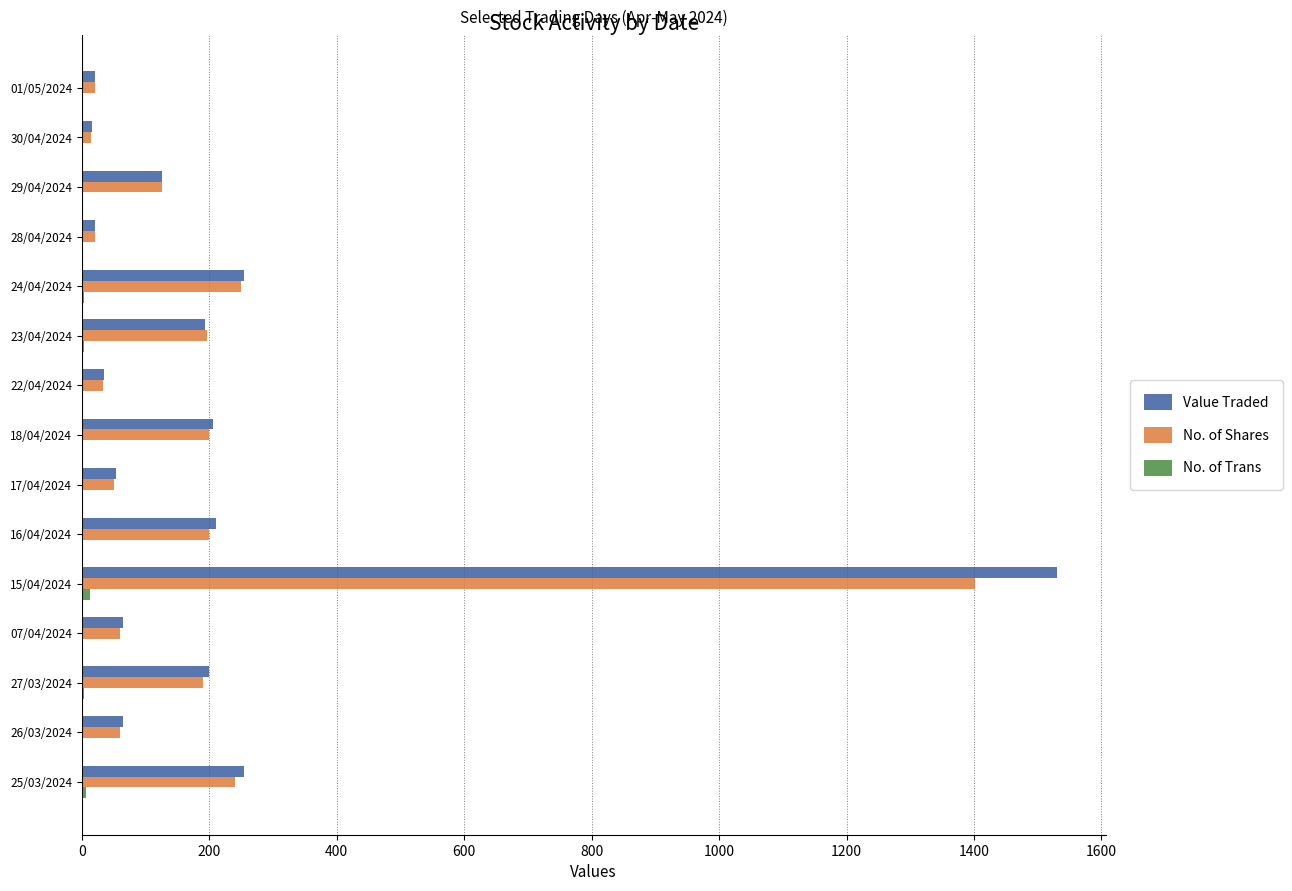

What is the average value of the No. of Shares series?

204